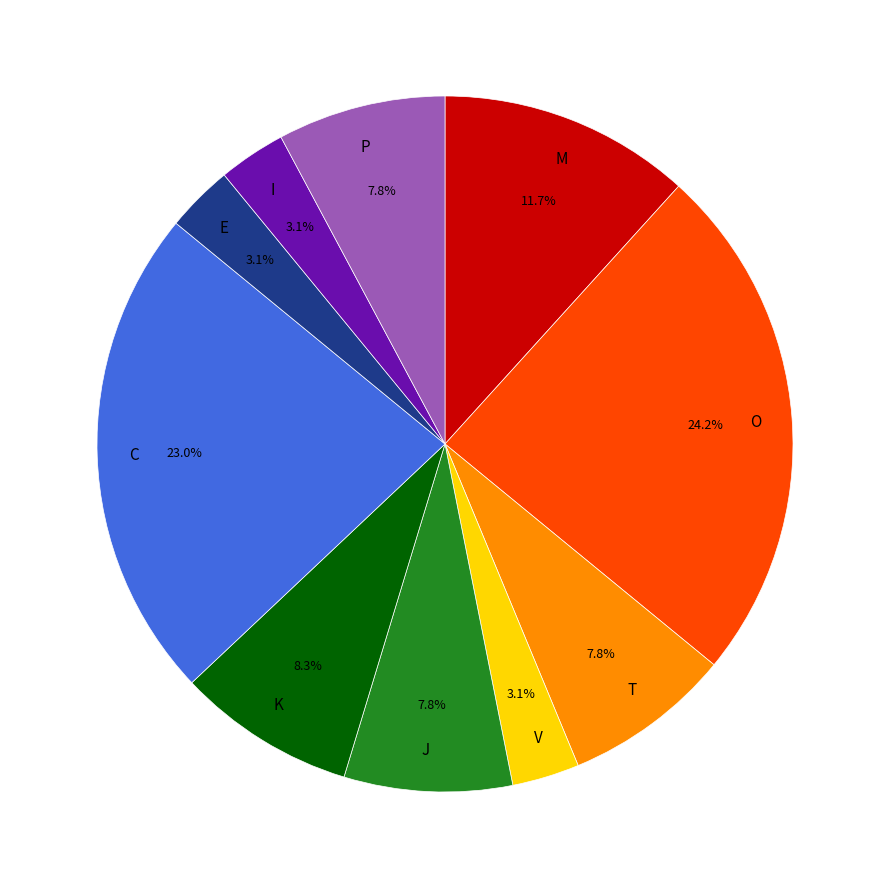

What is the largest slice in the pie chart?

O